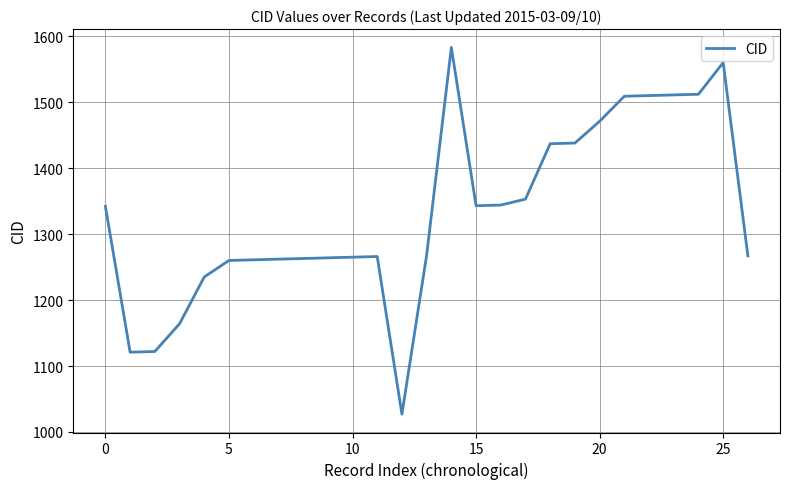

What is the difference between the second highest and second lowest values?

439